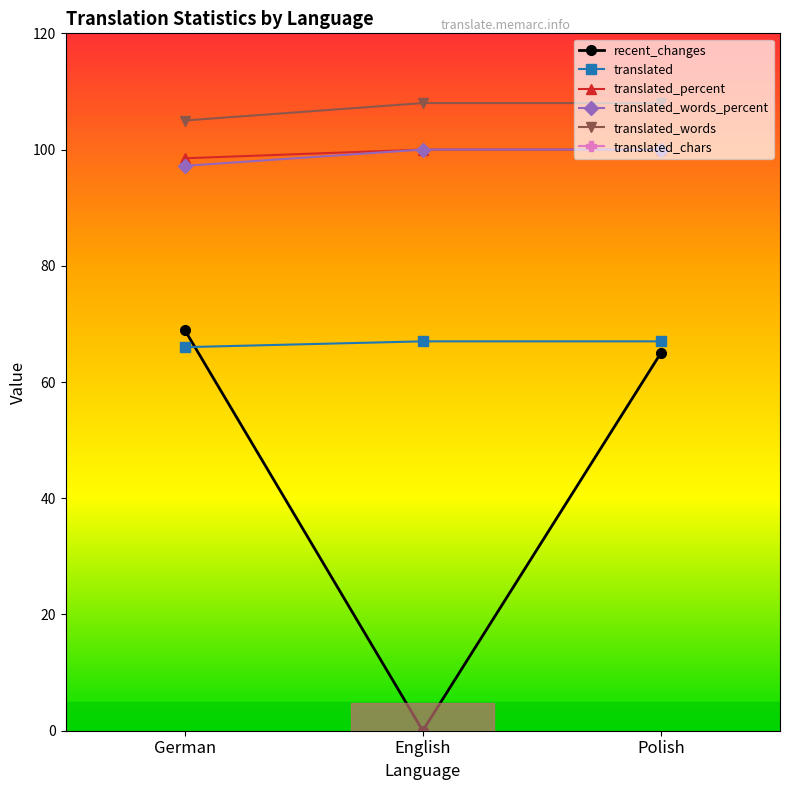

At which label is translated_words_percent closest to 99?

German